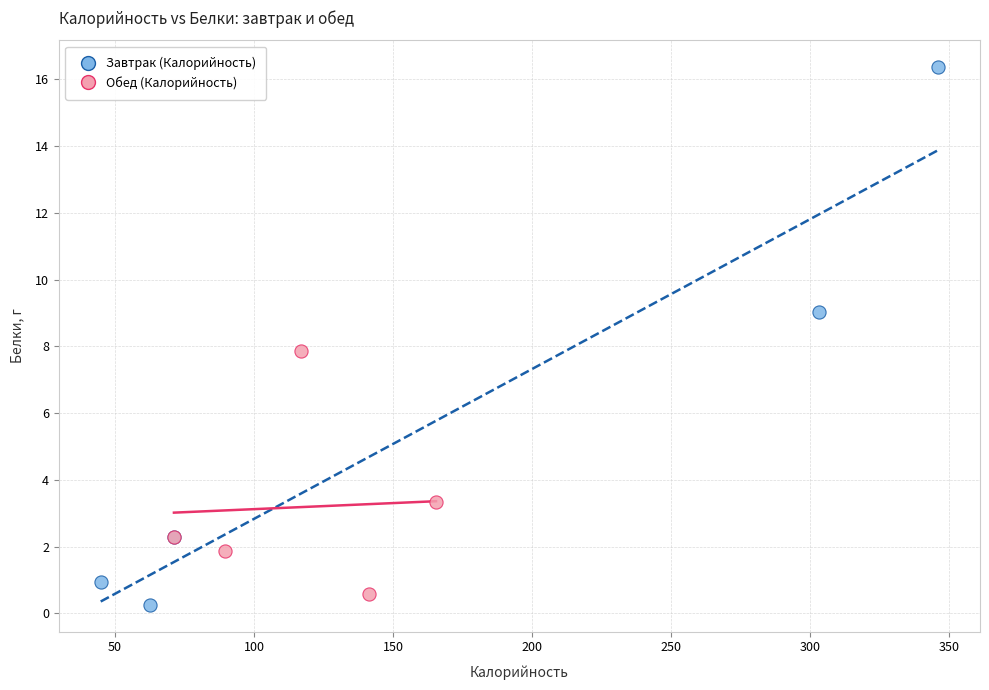

Which series contains the highest Y value?

Завтрак (Калорийность)